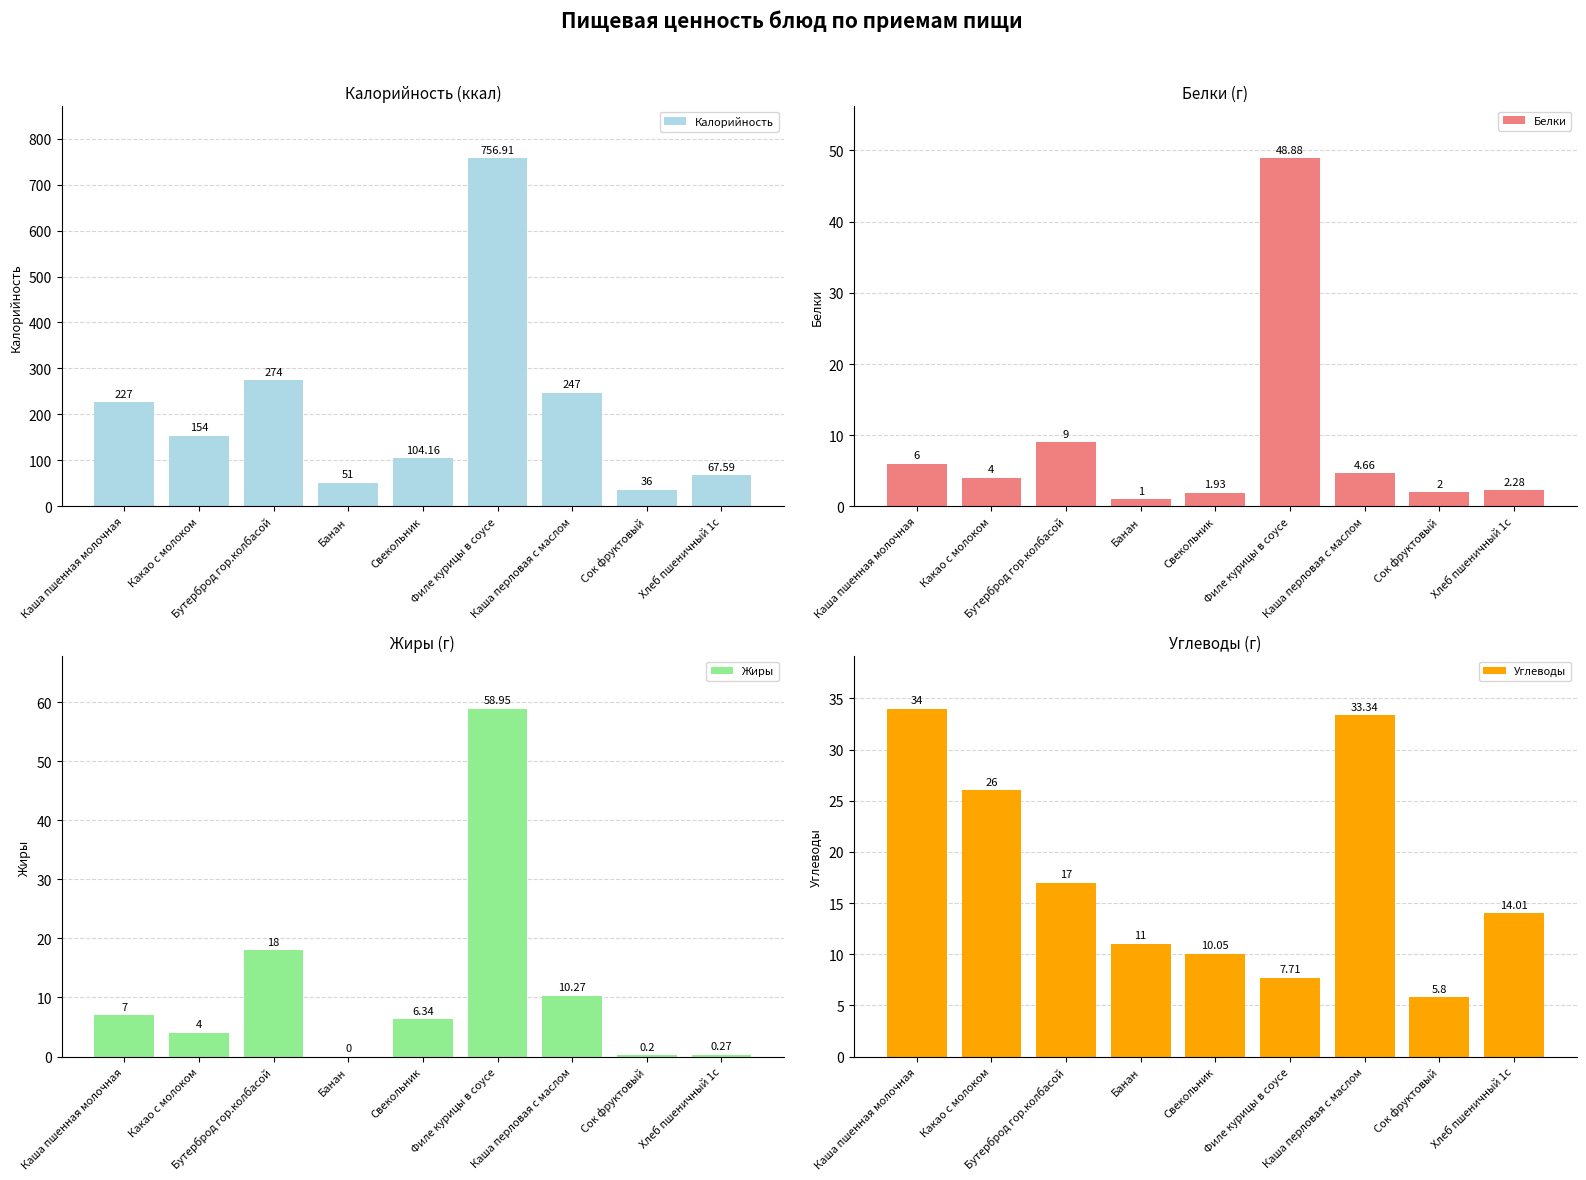

Is the value of Белки at Бутерброд гор.колбасой greater than the value of Калорийность at Свекольник?

No